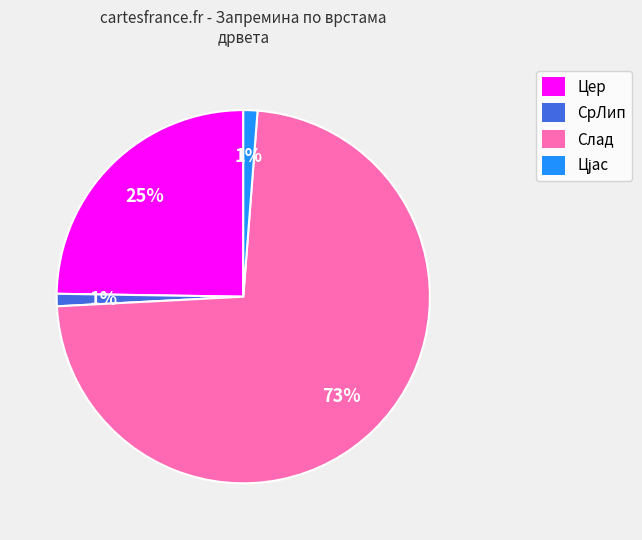

What percentage is the Слад slice, to the nearest percent?

73%